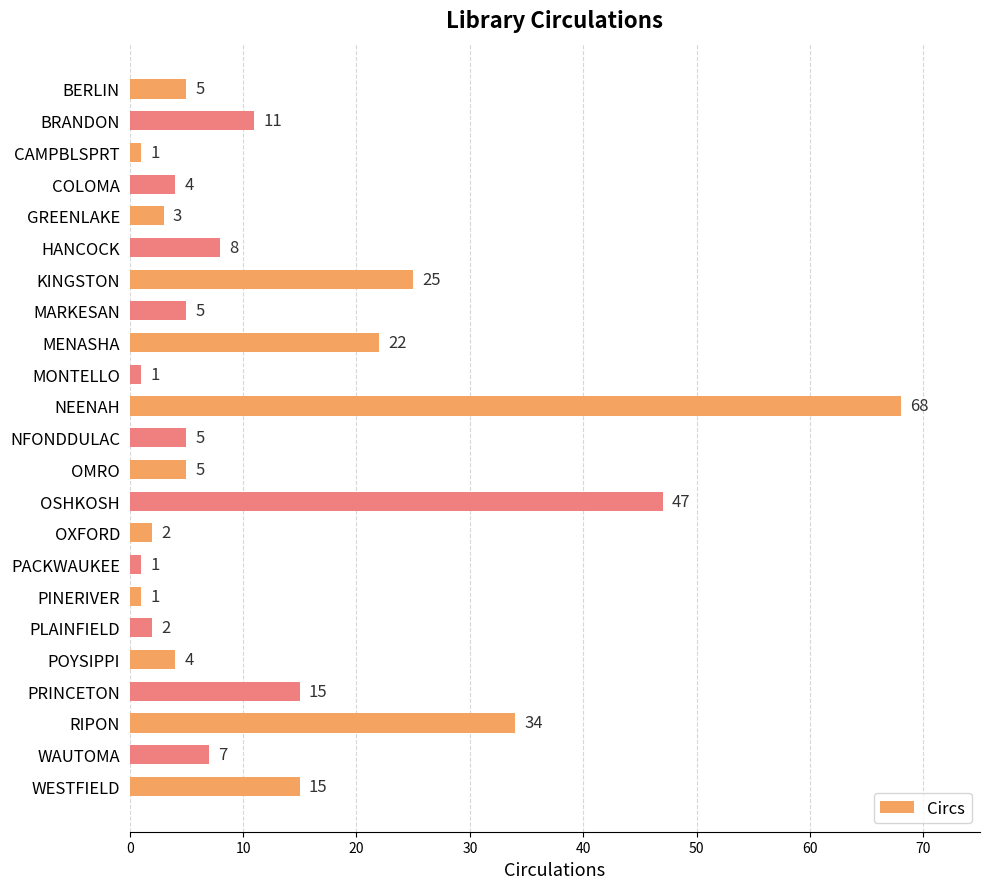

What is the difference between the maximum and minimum values?

67